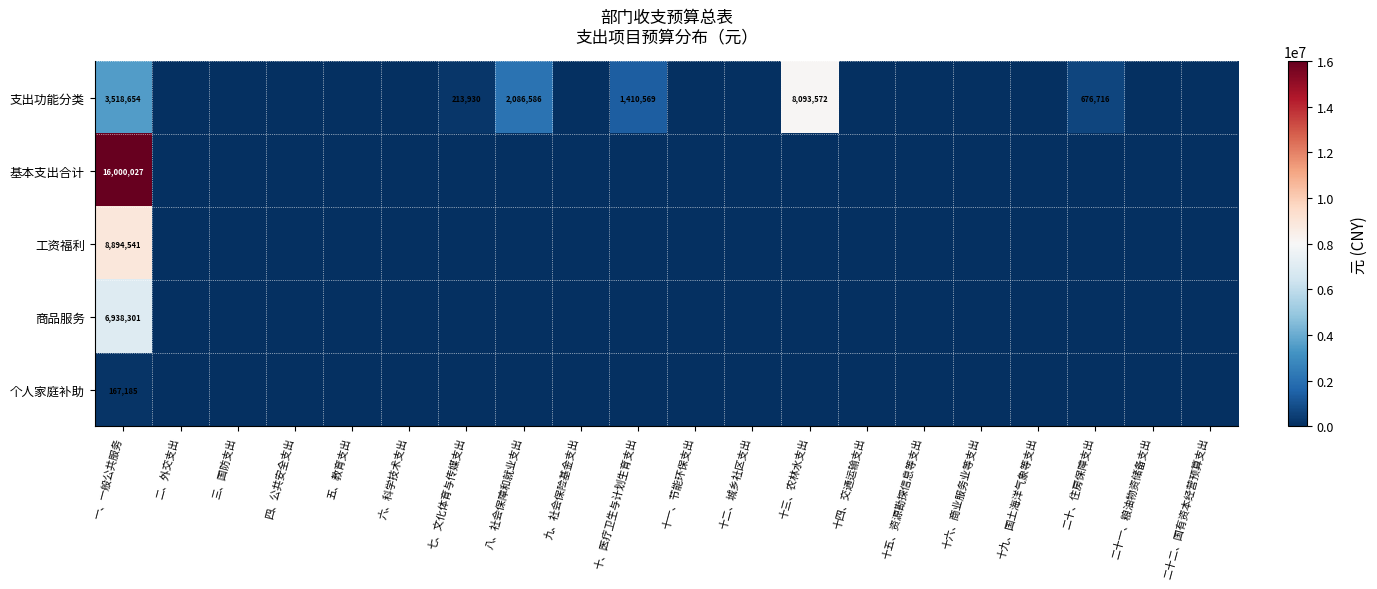

What is the approximate value of 支出功能分类 at 八、社会保障和就业支出?

2086586